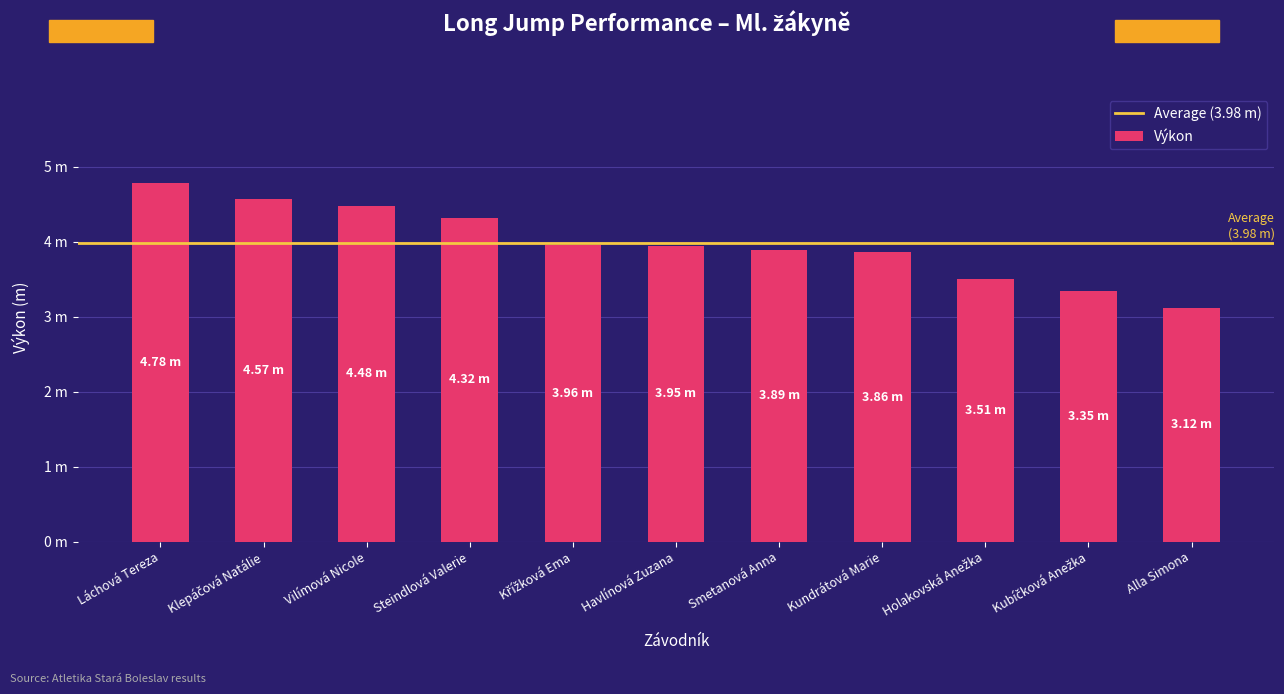

What is the average value?

4.0